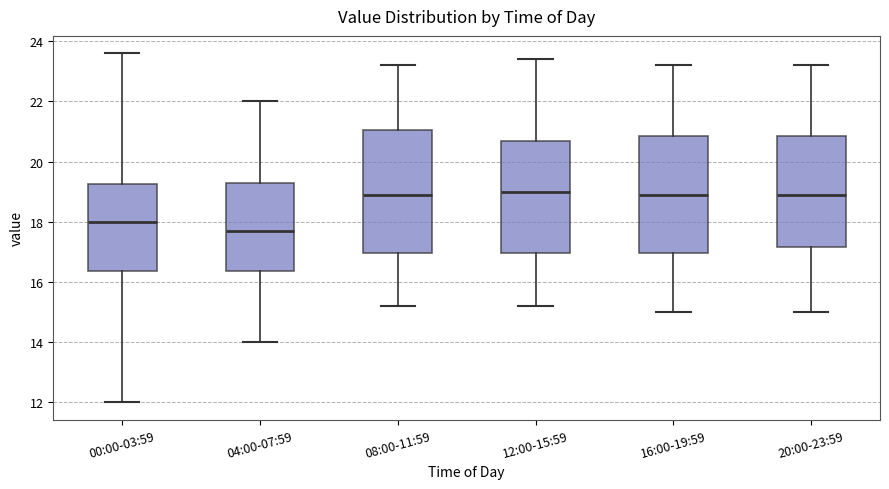

Which box's median line is the lowest?

04:00-07:59